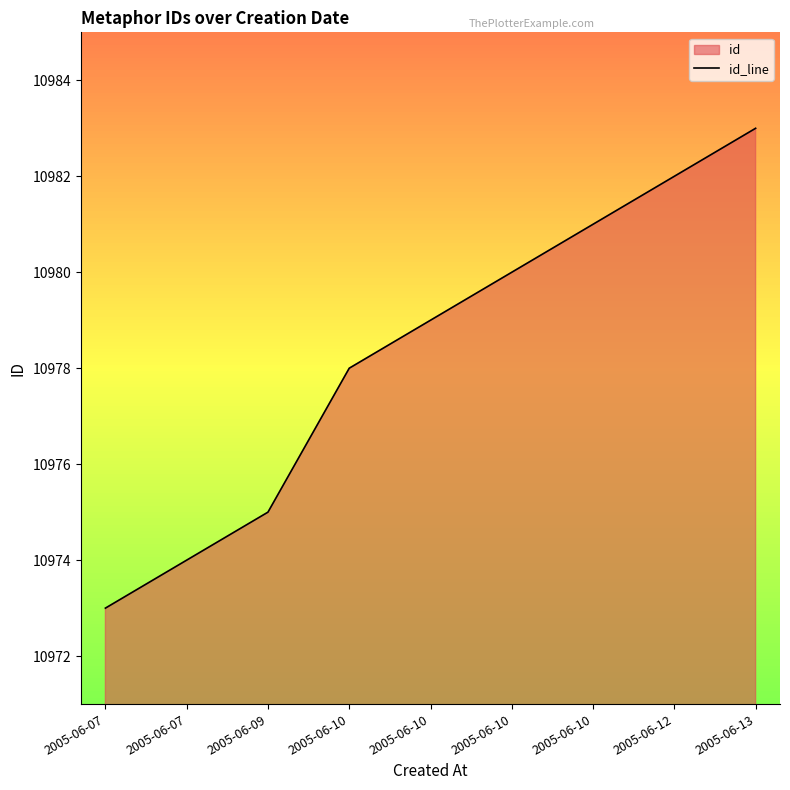

True or false: the data has more than 0 interior local peaks.

False